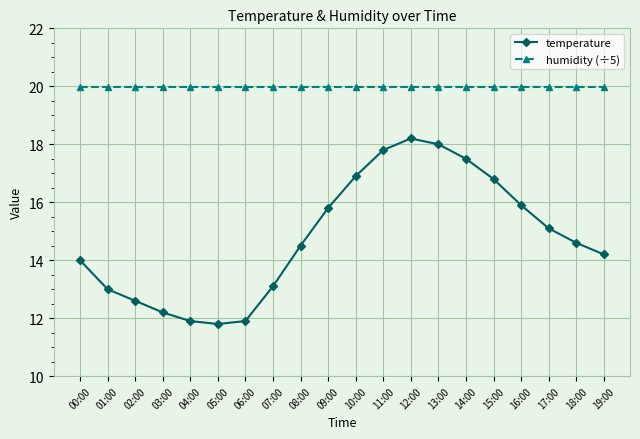

Reading left to right, transcribe all the data shown in this chart.

temperature: 00:00=14.0	01:00=13.0	02:00=12.6	03:00=12.2	04:00=11.9	05:00=11.8	06:00=11.9	07:00=13.1	08:00=14.5	09:00=15.8	10:00=16.9	11:00=17.8	12:00=18.2	13:00=18.0	14:00=17.5	15:00=16.8	16:00=15.9	17:00=15.1	18:00=14.6	19:00=14.2
humidity (÷5): 00:00=20.0	01:00=20.0	02:00=20.0	03:00=20.0	04:00=20.0	05:00=20.0	06:00=20.0	07:00=20.0	08:00=20.0	09:00=20.0	10:00=20.0	11:00=20.0	12:00=20.0	13:00=20.0	14:00=20.0	15:00=20.0	16:00=20.0	17:00=20.0	18:00=20.0	19:00=20.0